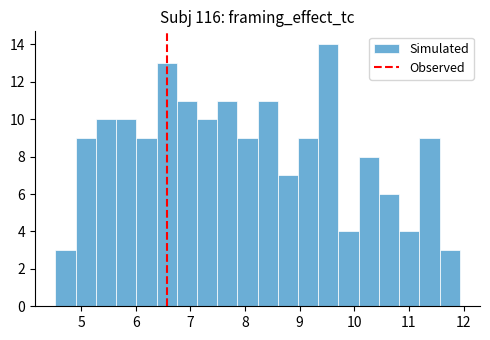

Read against the x-axis, roughly where is the centre of the tallest bar?

9.5